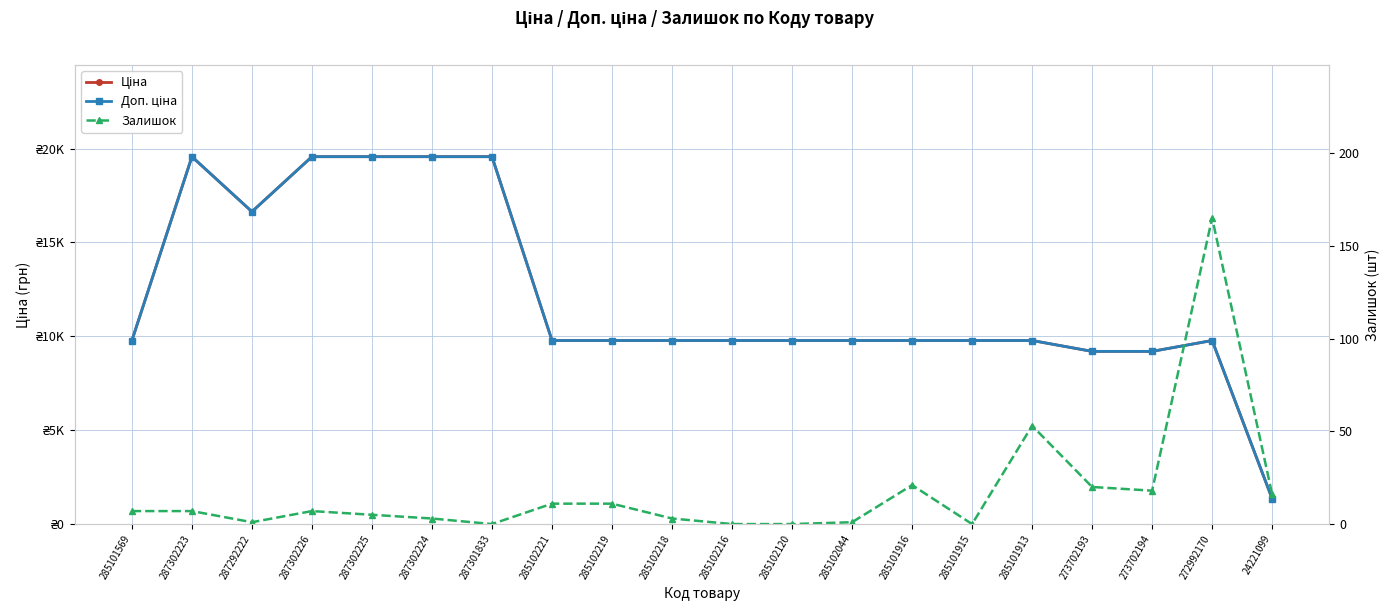

At which label does Доп. ціна reach its peak?

287302223